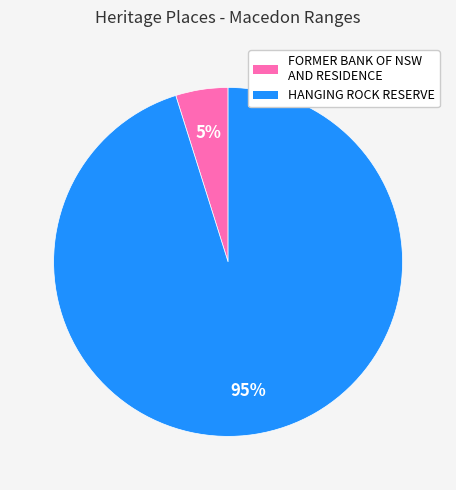

How many segments does this pie chart have?

2